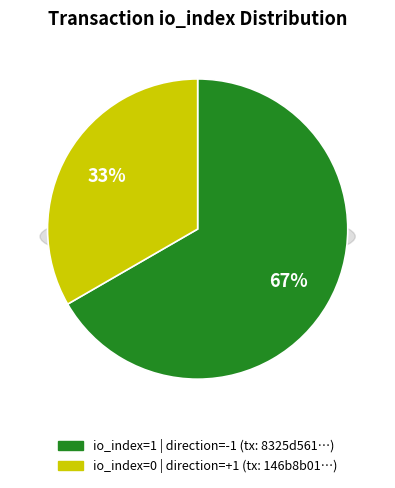

True or false: direction: +1 (io_index=0) accounts for 6% of the total.

False